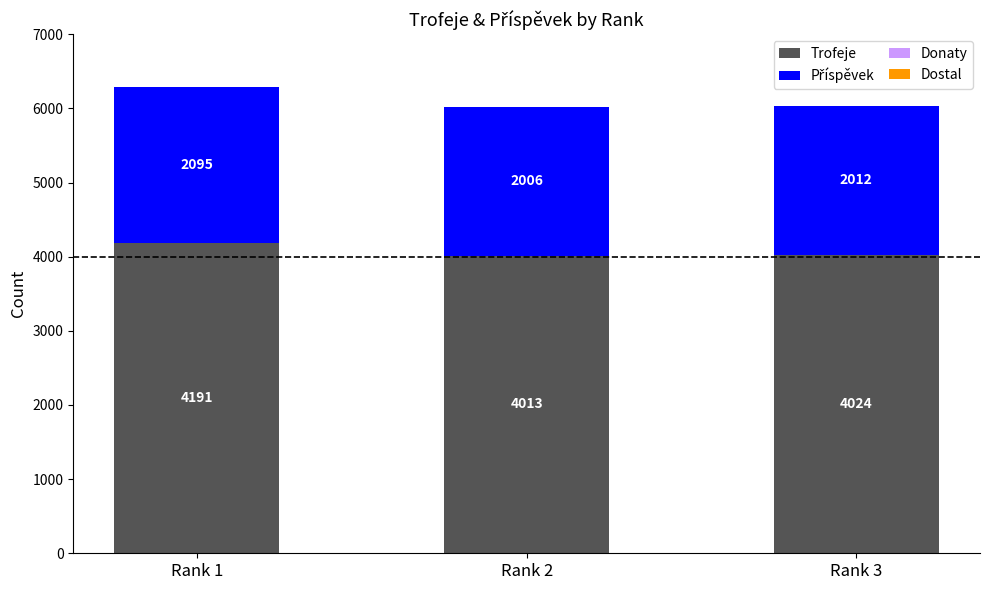

What is the difference between the maximum and second lowest values in the Trofeje series?

167